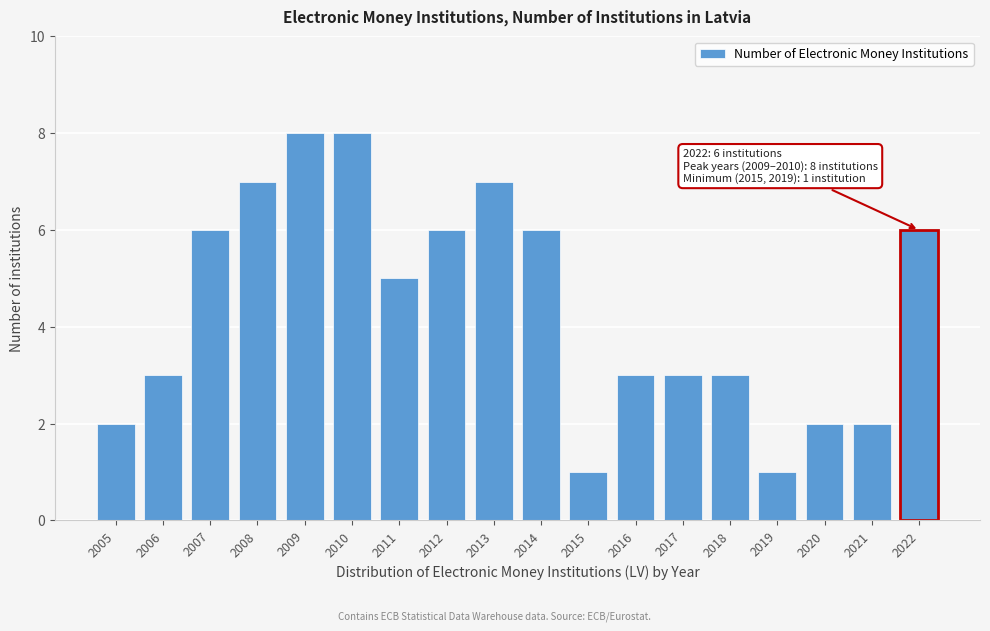

Reading right to left, transcribe all the data shown in this chart.

6	2	2	1	3	3	3	1	6	7	6	5	8	8	7	6	3	2